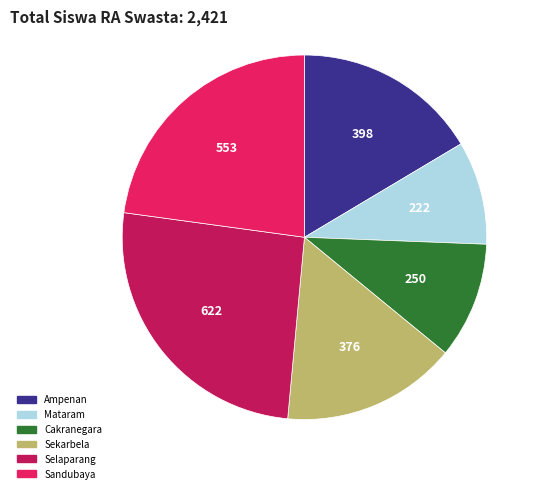

Count the number of slices in the pie.

6